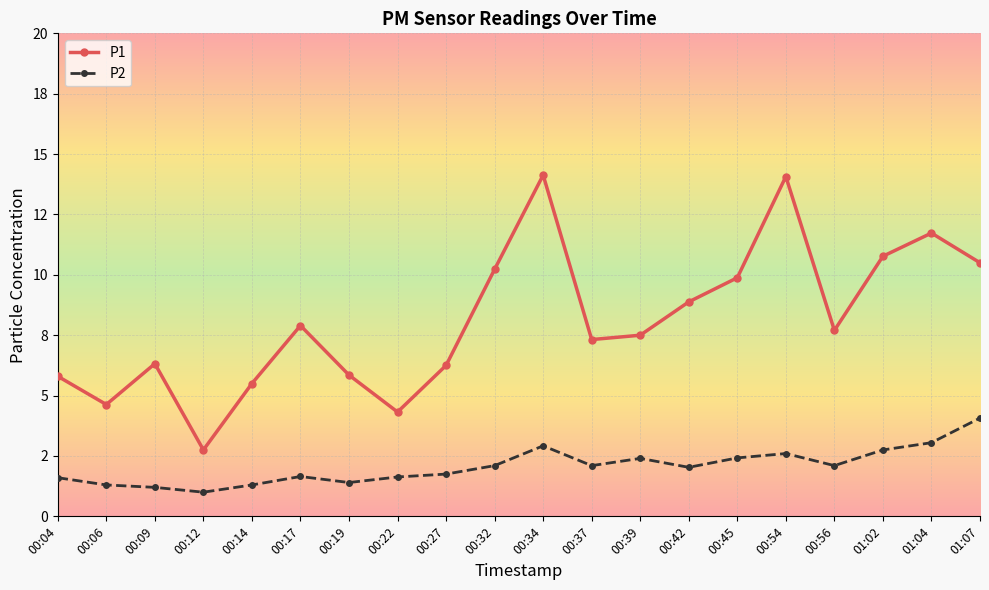

What is the average value of the P1 series?

8.1